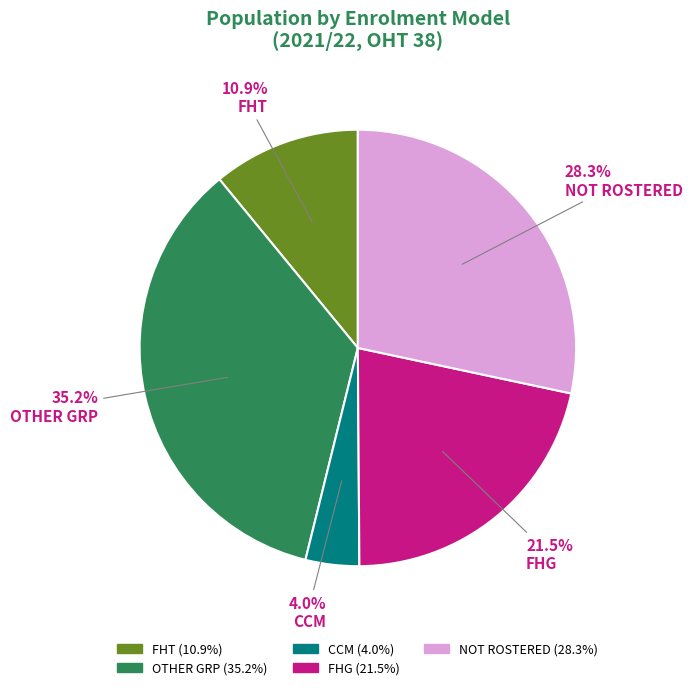

To the nearest percent, what is the difference between the largest and smallest slice percentages?

31%